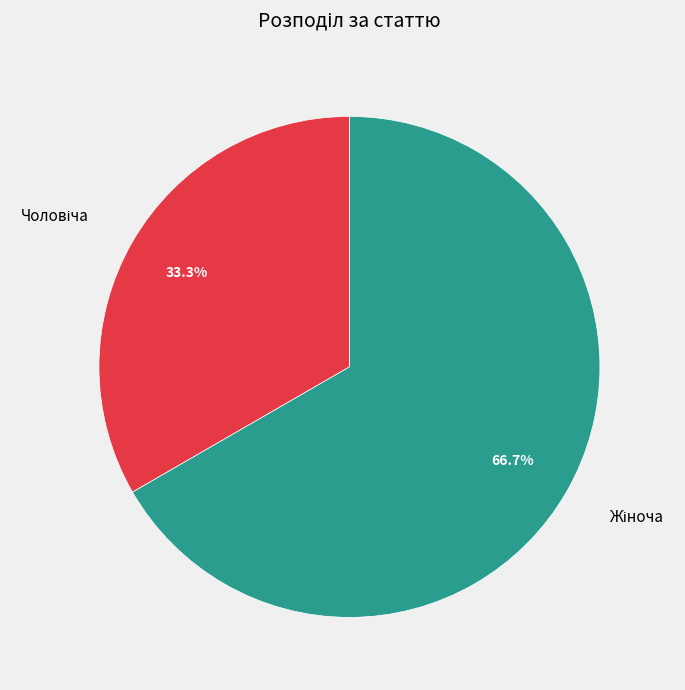

How many slices are in this pie chart?

2